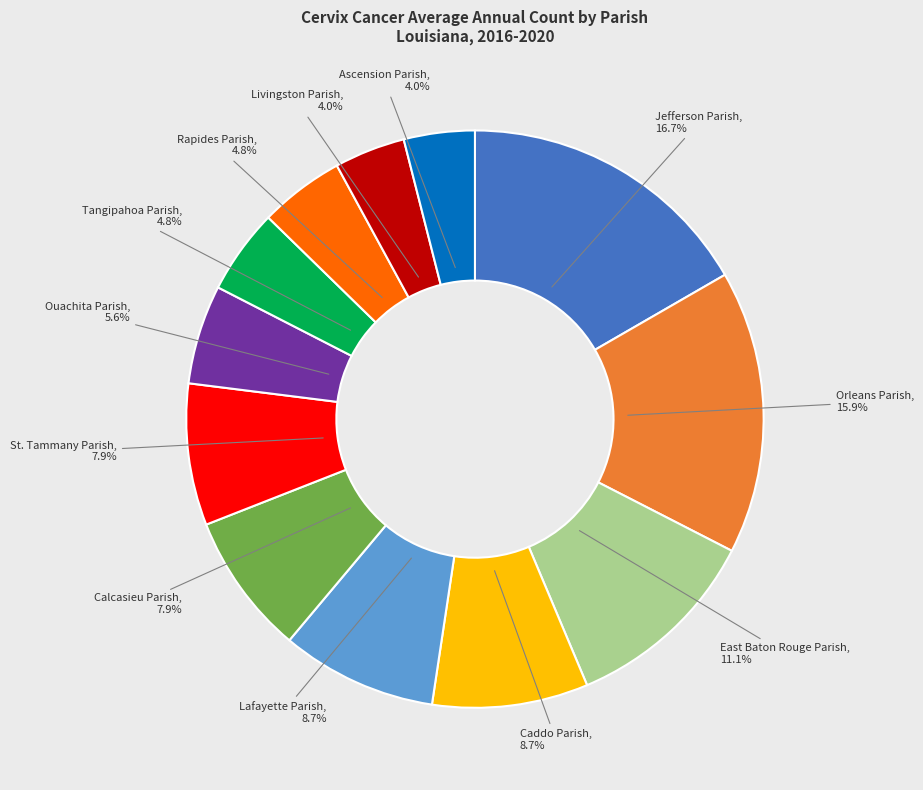

Does Caddo Parish represent more than half of the total?

No